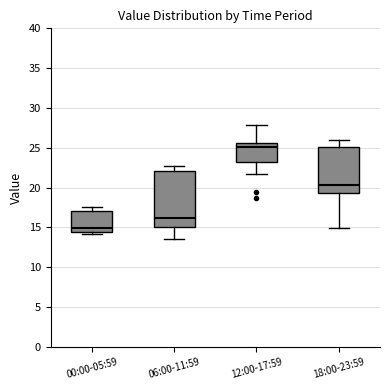

Reading left to right, read every box against the y-axis: the position of its median line, the range the box covers, and the ends of its whiskers. The values are not printed on the chart, so give them approximately, as read against the axis.

00:00-05:59: median 15.0, box 14.5 to 17.0, whiskers 14.0 to 17.5
06:00-11:59: median 16.5, box 15.0 to 22.0, whiskers 13.5 to 23.0
12:00-17:59: median 25.0, box 23.0 to 25.5, whiskers 22.0 to 28.0
18:00-23:59: median 20.5, box 19.5 to 25.0, whiskers 15.0 to 26.0